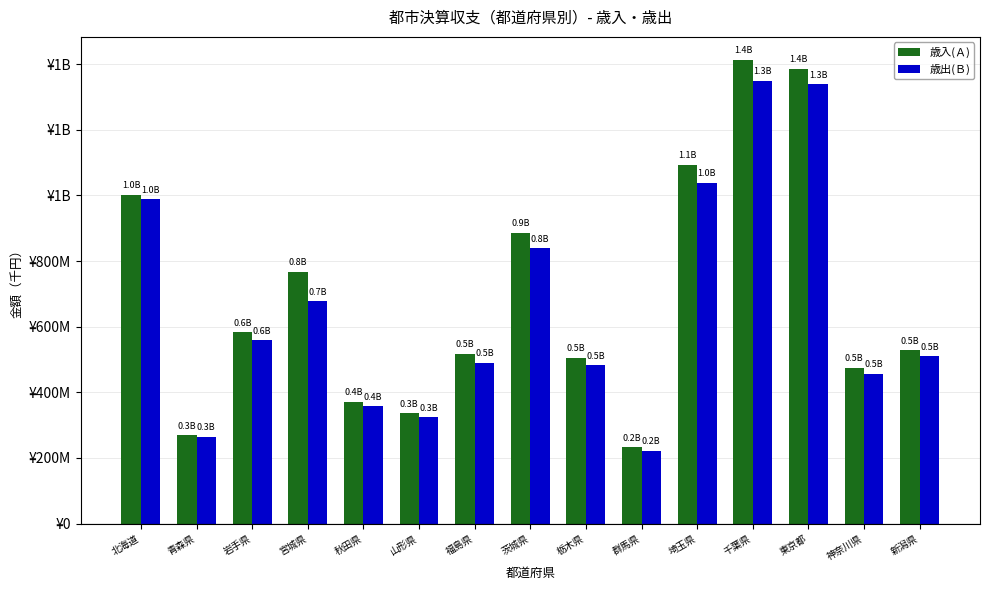

Are the bars horizontal?

No